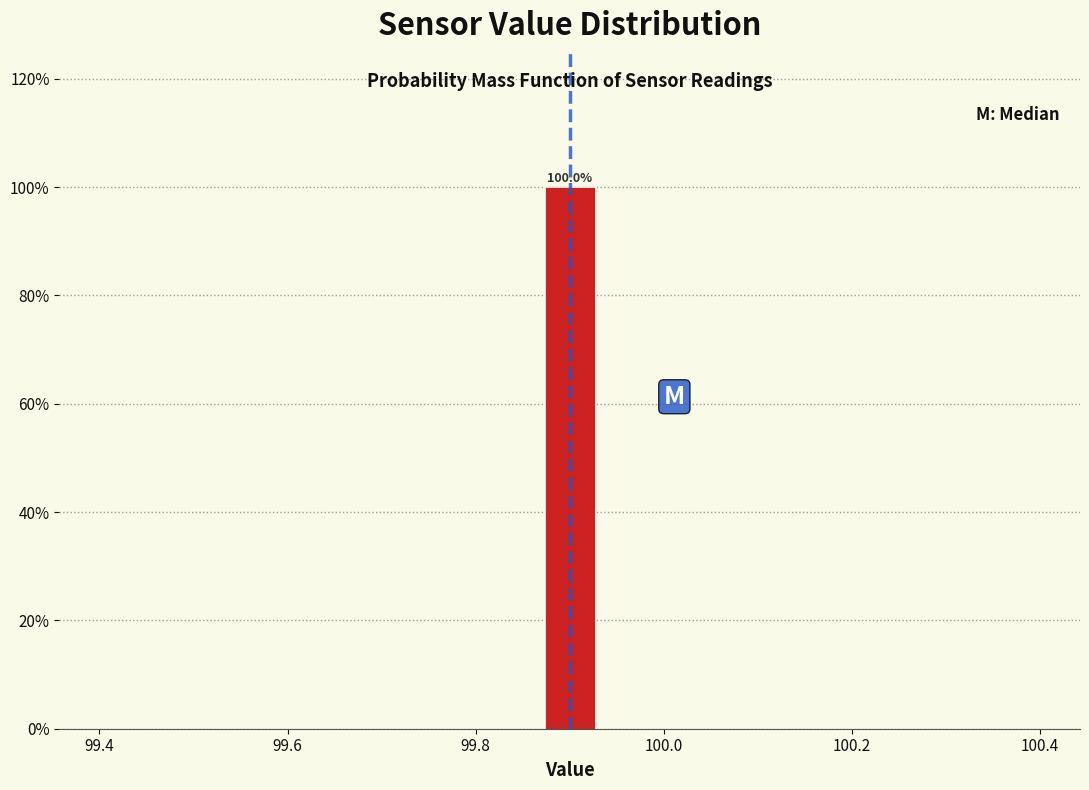

Around what value on the x-axis is the tallest bar? Give the approximate position of its centre, as read against the axis.

99.90